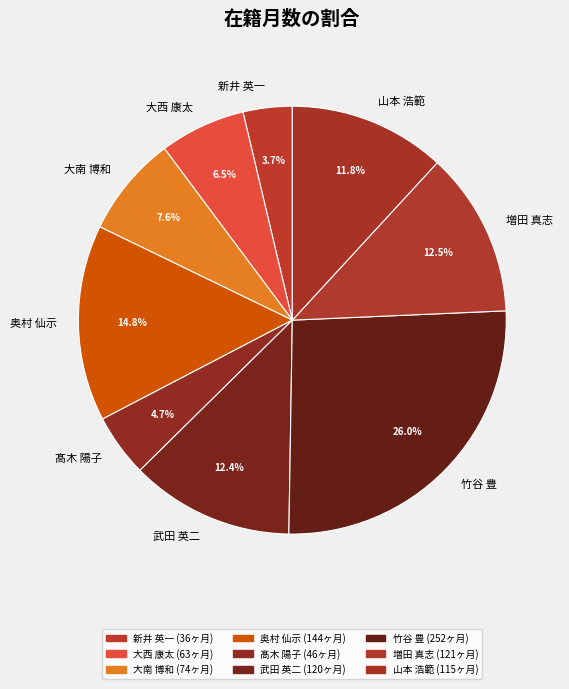

Does 髙木 陽子 account for over 50% of the chart?

No